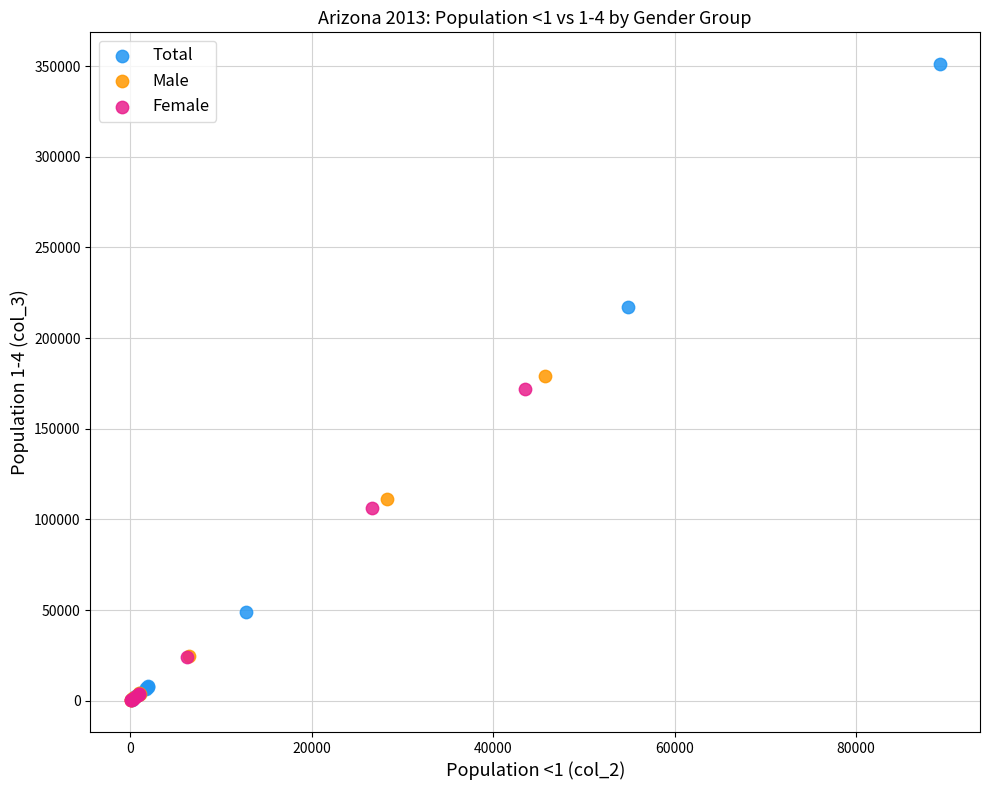

Which series contains the highest Y value?

Total